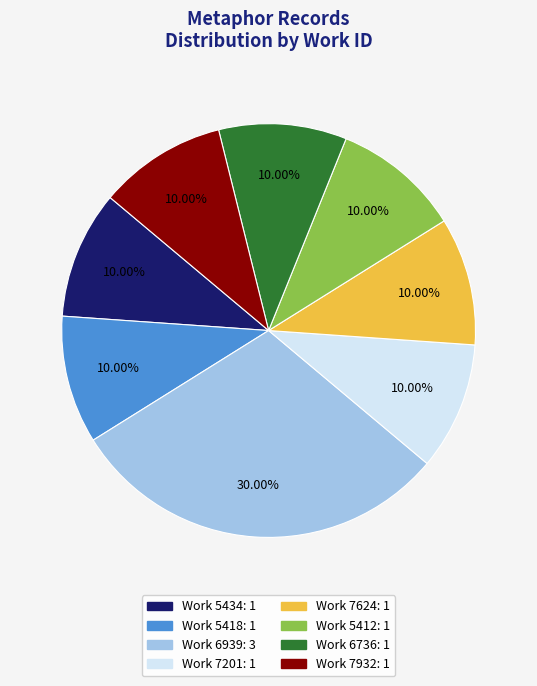

Is there a majority slice in this chart?

No